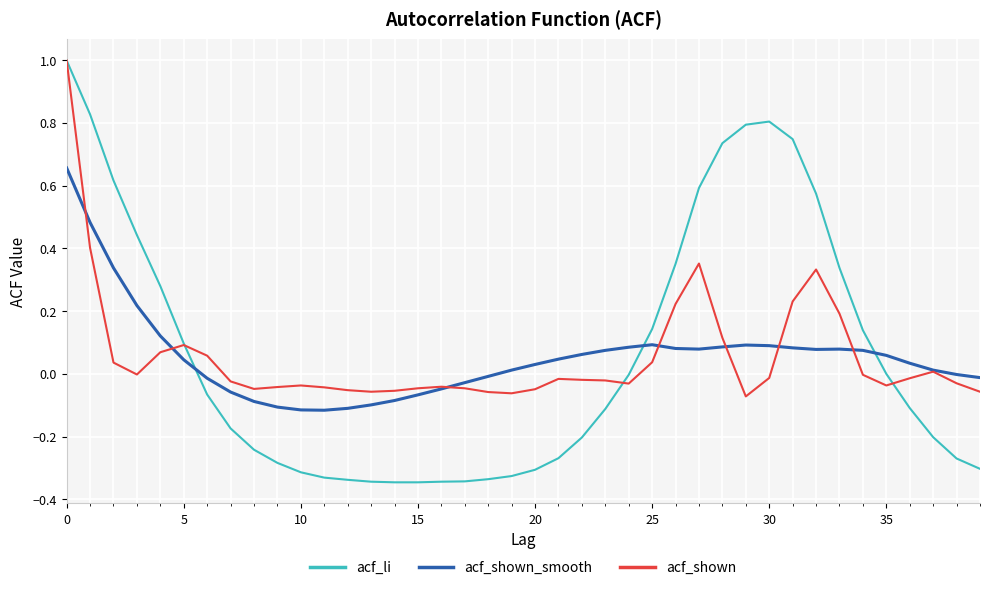

True or false: acf_li and acf_shown_smooth cross at least once.

True